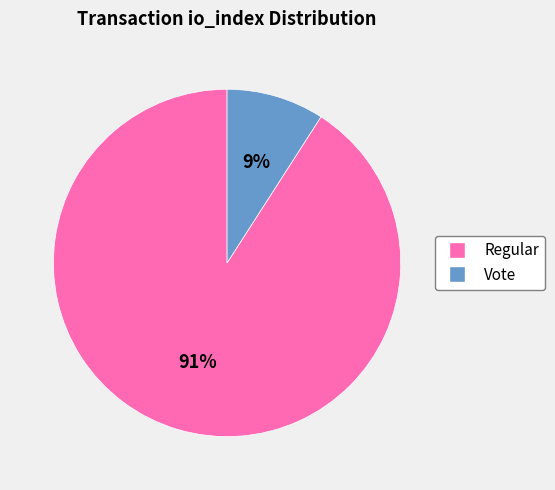

Is there any slice that represents more than half of the pie?

Yes